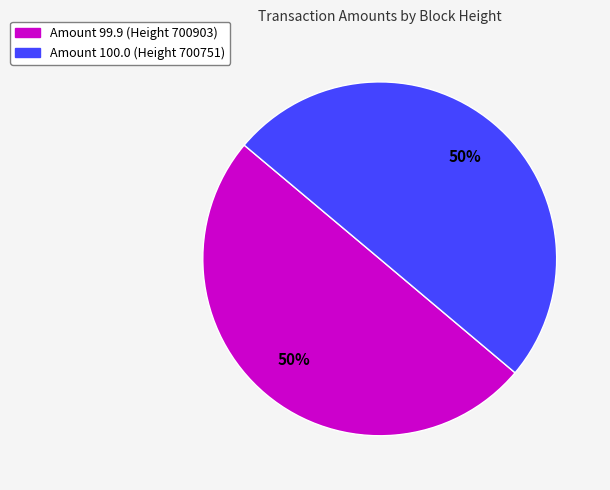

Approximately how many times larger is the value at Amount 99.9 (Height 700903) compared to Amount 100.0 (Height 700751)?

1.0